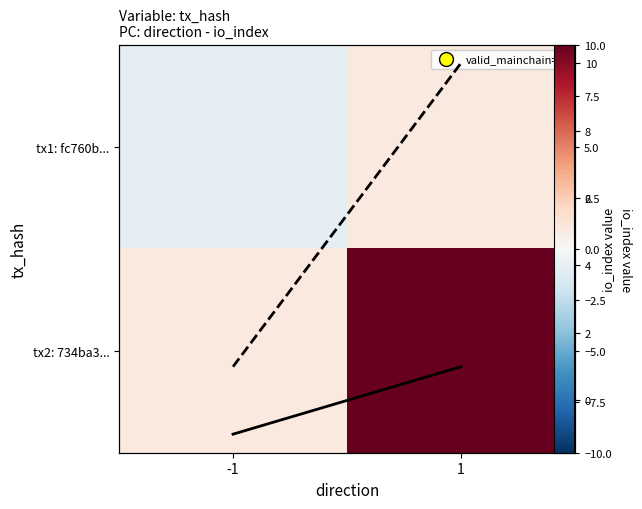

True or false: tx1: fc760b... has a value of 1 at 1.

False